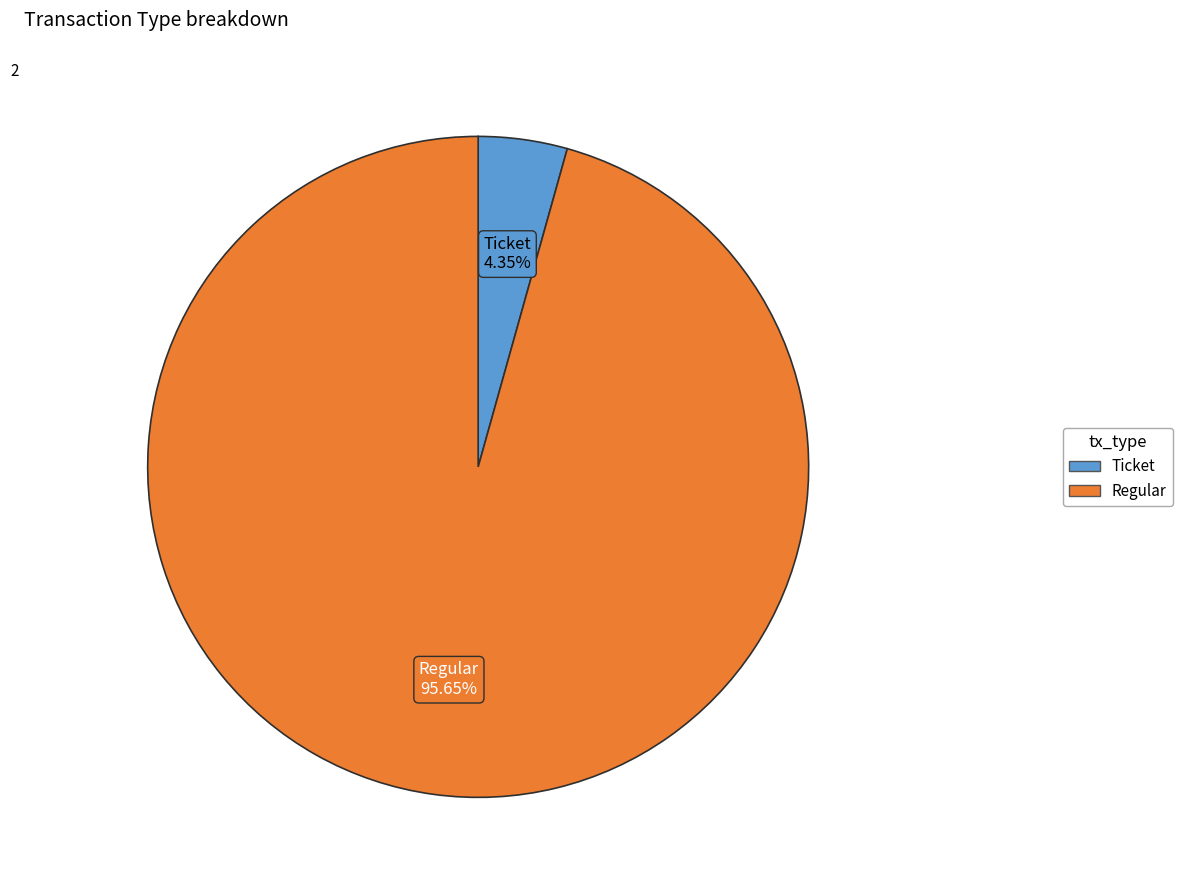

Is there a majority slice in this chart?

Yes